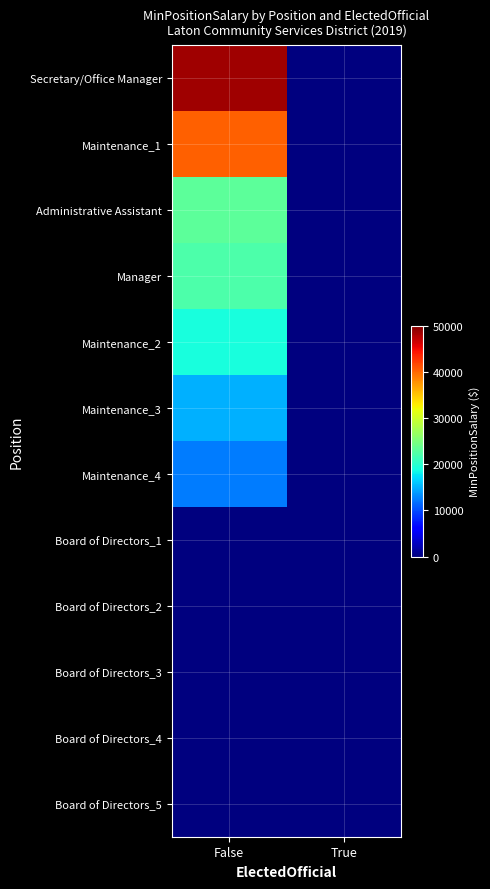

Reading right to left, list all the values displayed in this chart.

Secretary/Office Manager: True=0	False=48500
Maintenance_1: True=0	False=40320
Administrative Assistant: True=0	False=23154
Manager: True=0	False=22200
Maintenance_2: True=0	False=19008
Maintenance_3: True=0	False=14885
Maintenance_4: True=0	False=12468
Board of Directors_1: True=0	False=0
Board of Directors_2: True=0	False=0
Board of Directors_3: True=0	False=0
Board of Directors_4: True=0	False=0
Board of Directors_5: True=0	False=0